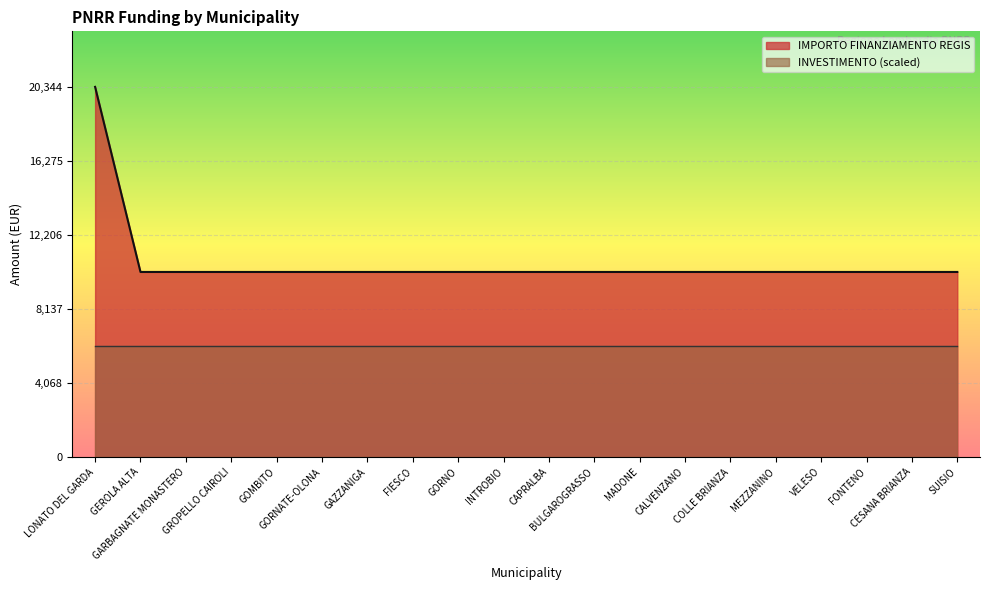

What position from the left is SUISIO?

20